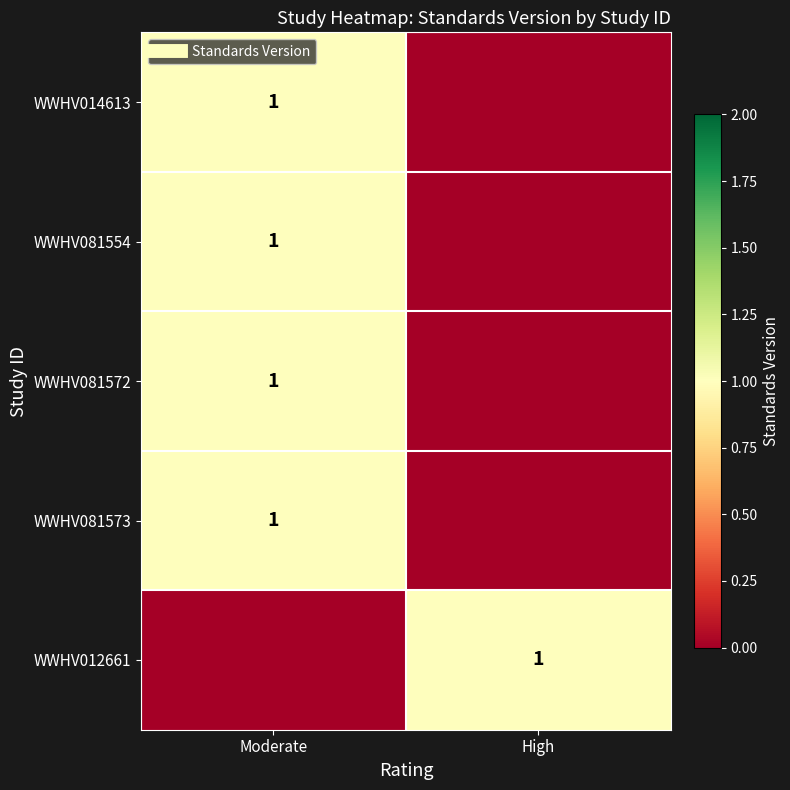

Where is WWHV014613 nearest to the value 0?

High